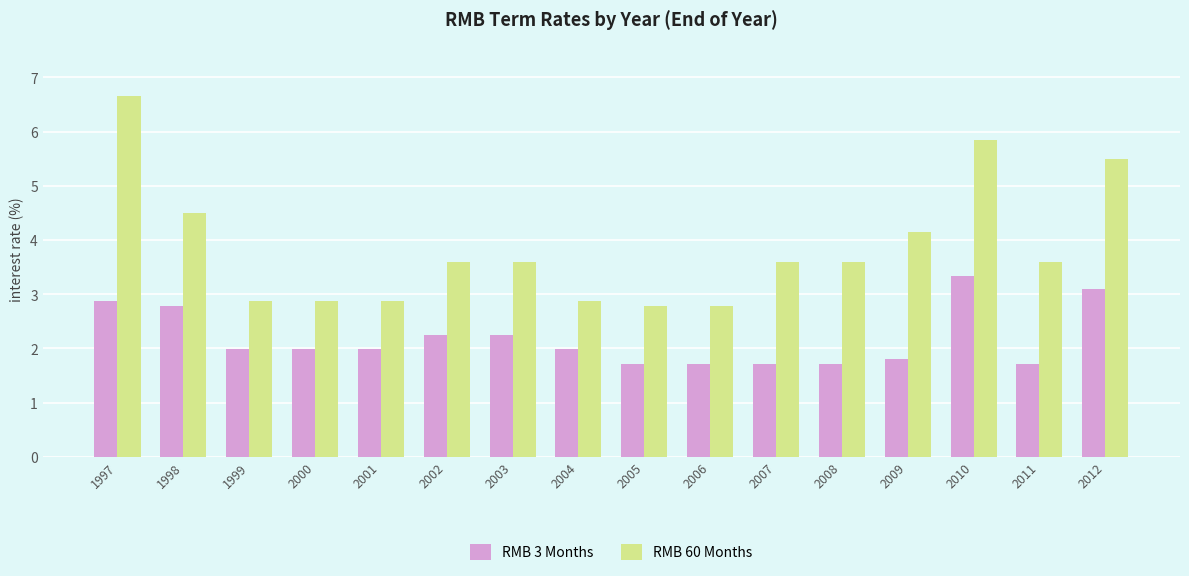

How many groups of bars are there?

16